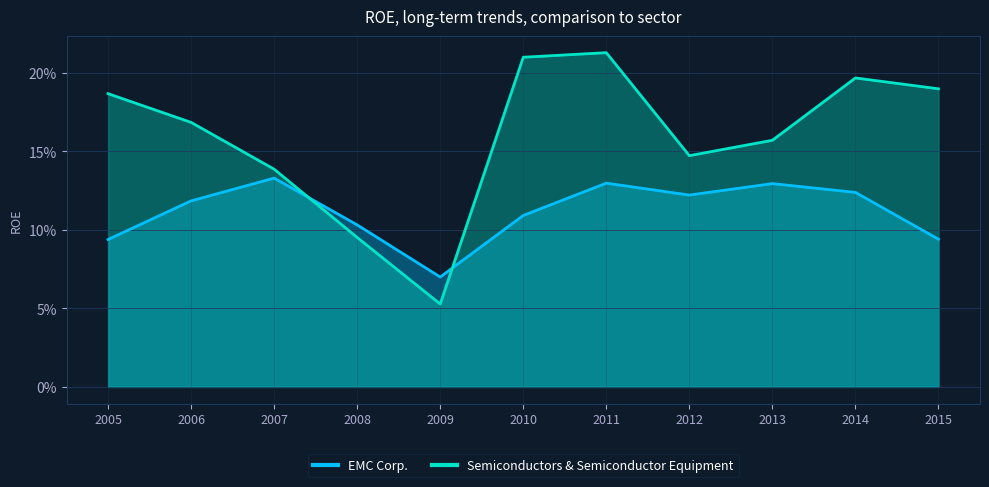

What is the approximate value of EMC Corp. at 2006?

0.1